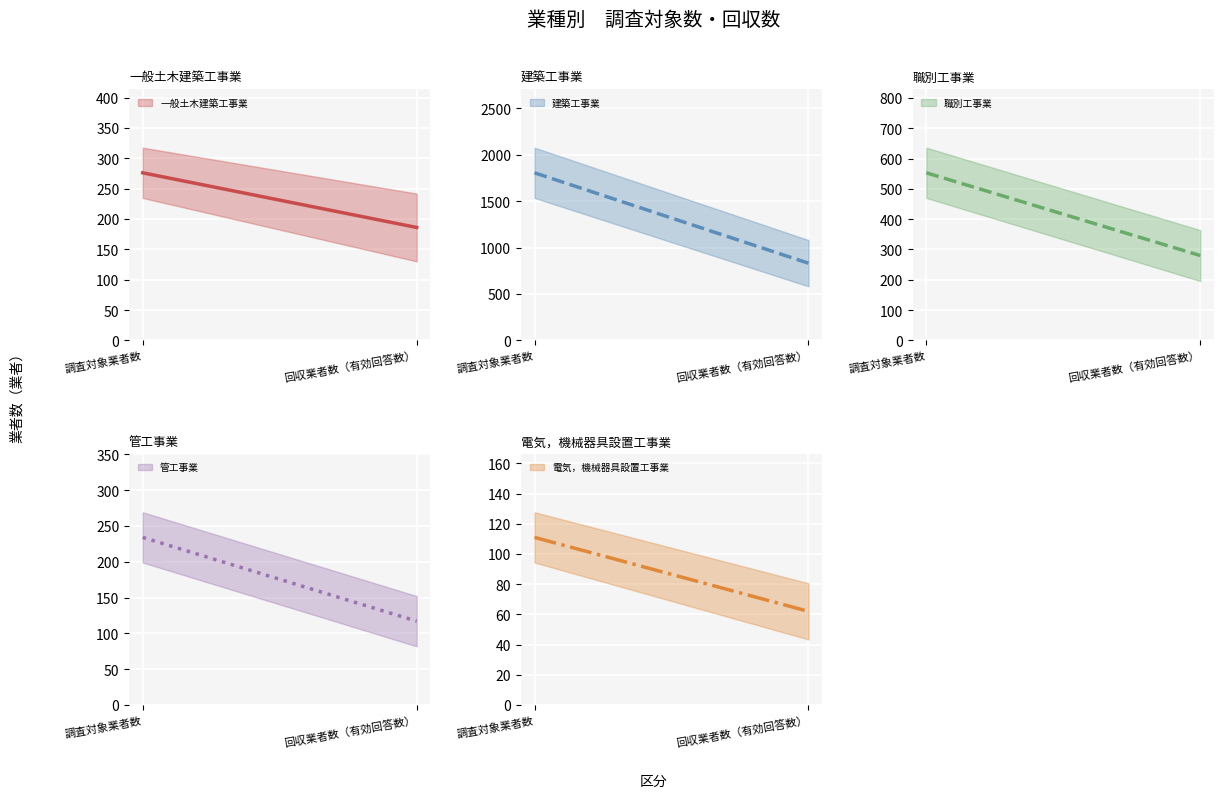

Rank the series by their maximum value, from lowest to highest.

電気，機械器具設置工事業, 管工事業, 一般土木建築工事業, 職別工事業, 建築工事業